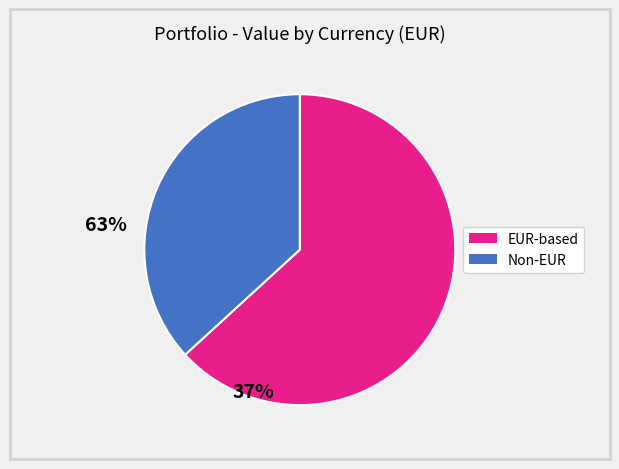

Does any single category account for the majority?

Yes